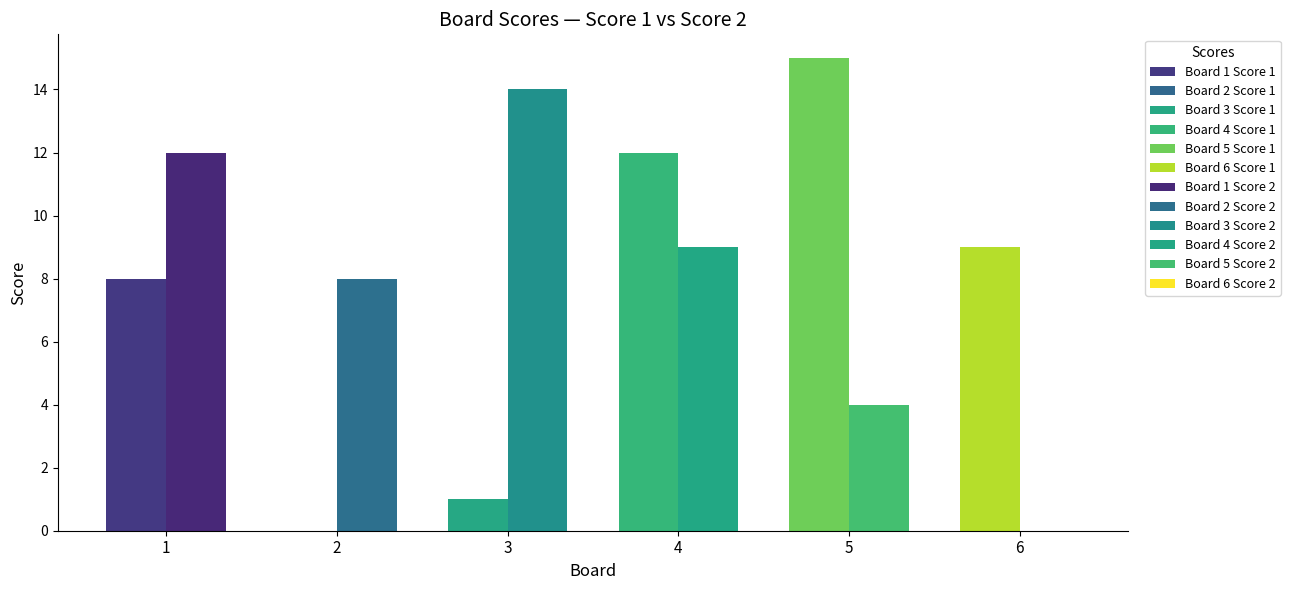

Which series has the largest total across all categories?

Score 2